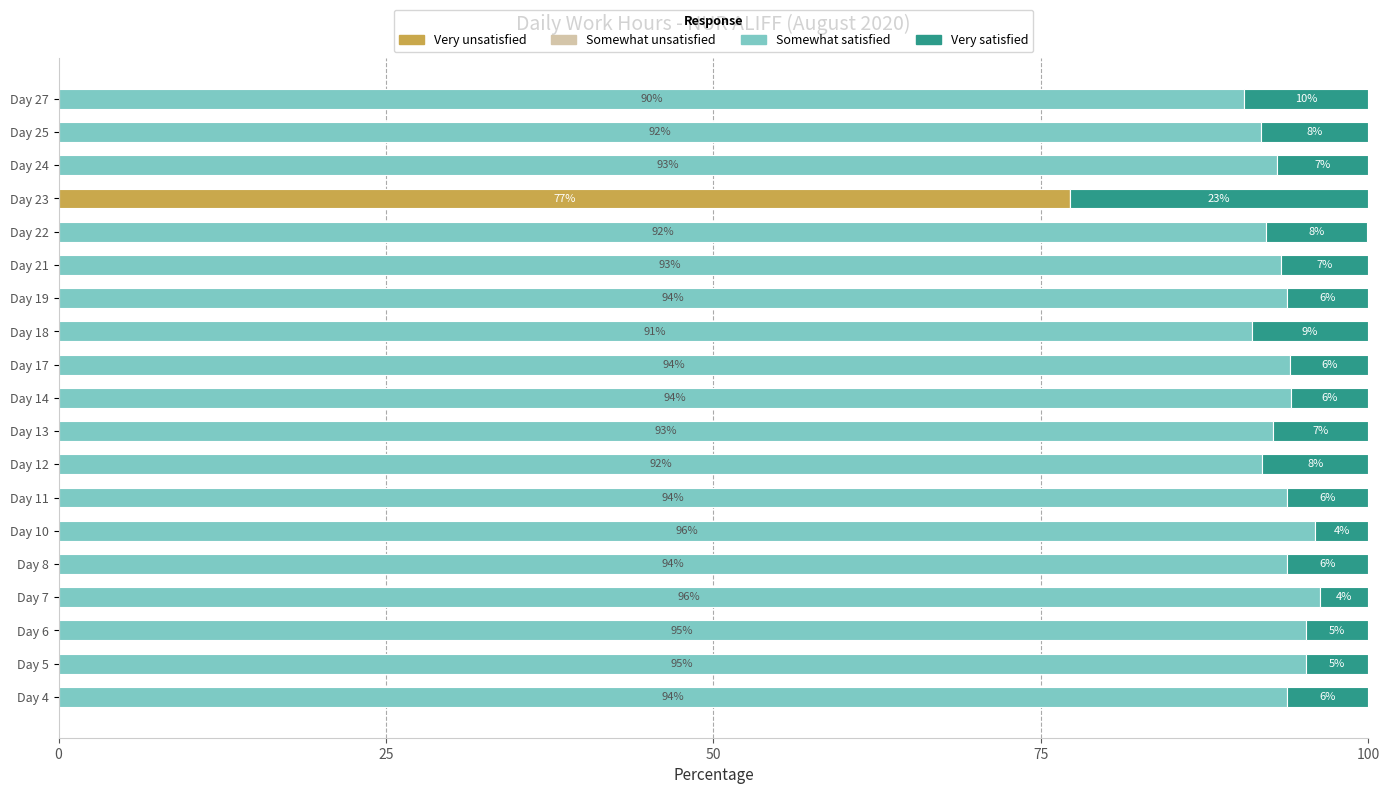

What is the total value across all series at Day 10?

100.0